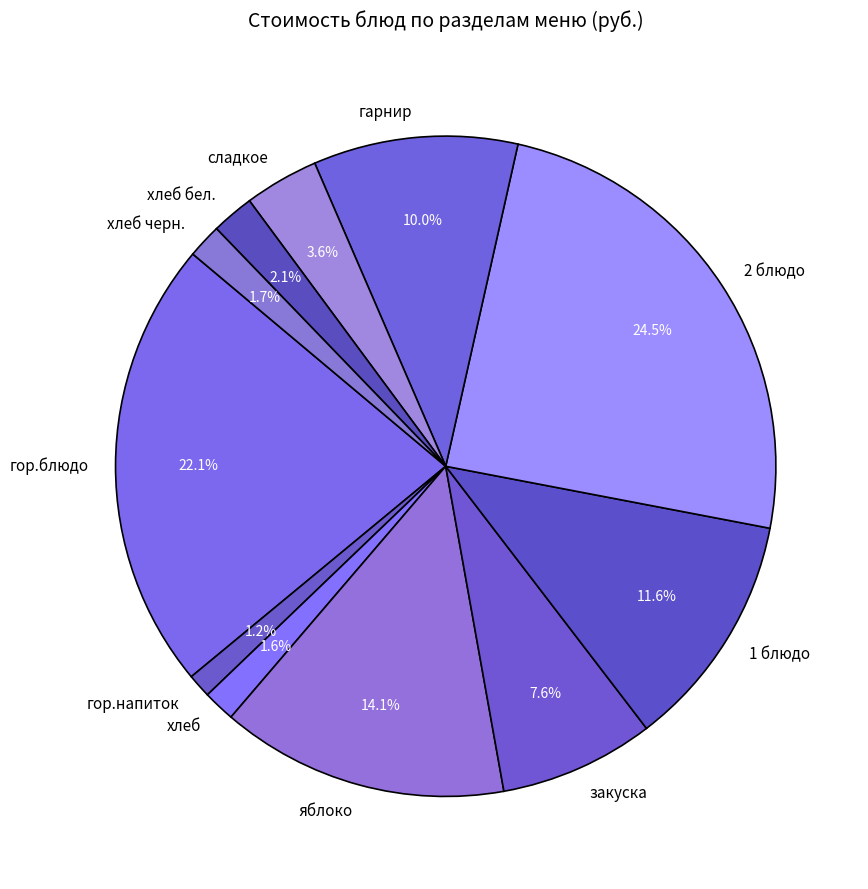

Which slice is the largest?

2 блюдо